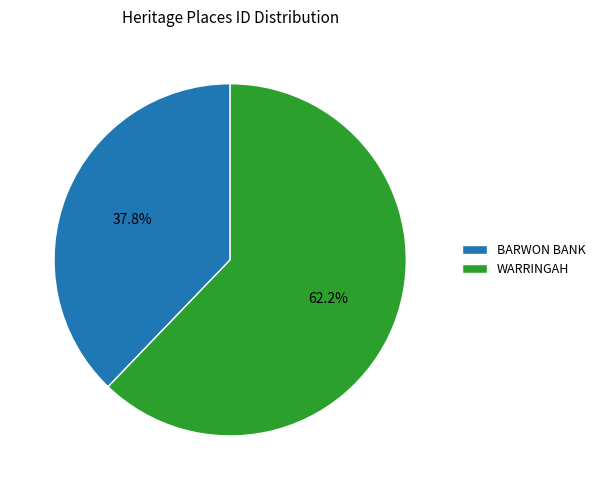

Approximately how many times larger is the value at WARRINGAH compared to BARWON BANK?

1.6